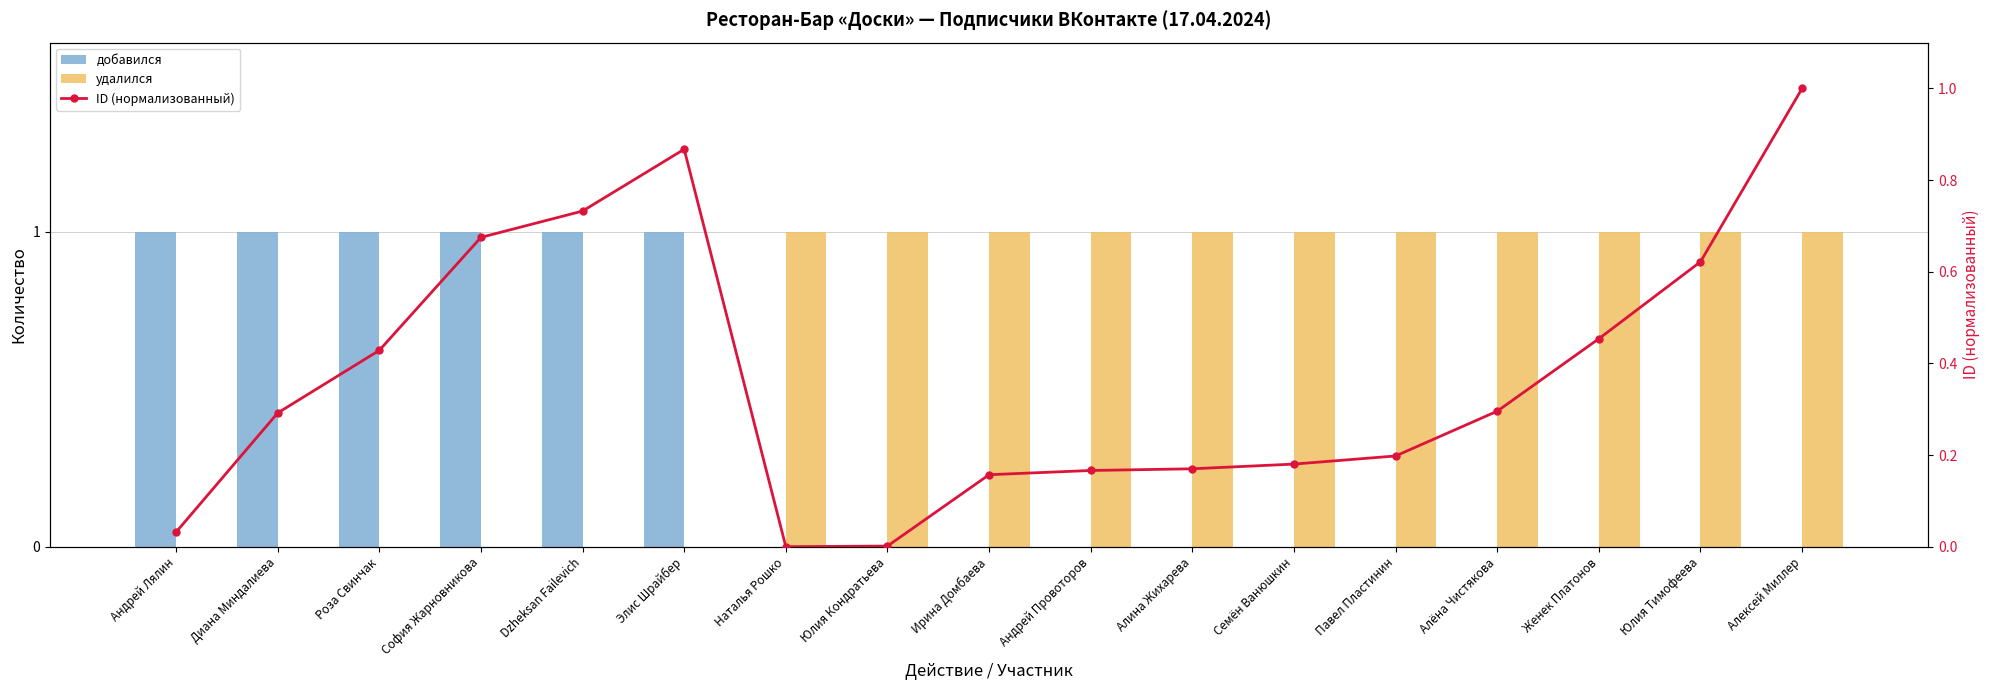

What is the maximum value for ID (нормализованный)?

1.0